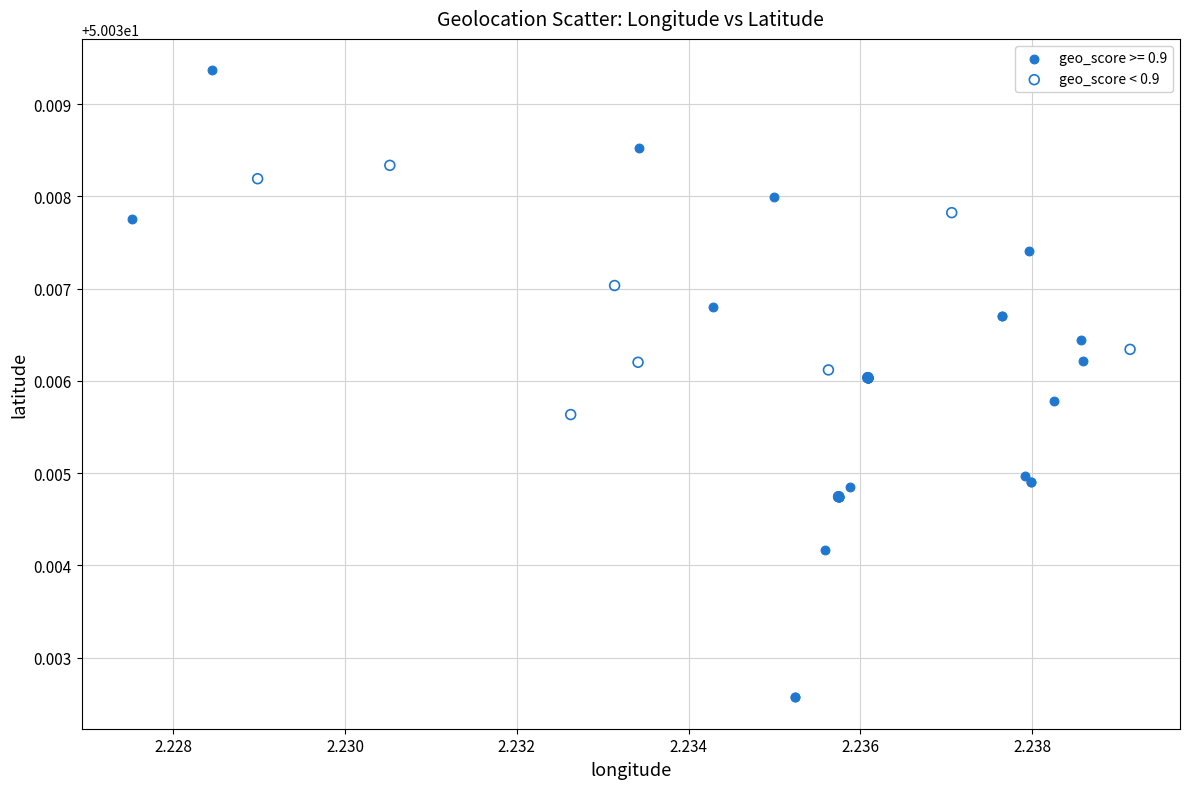

Which series contains the lowest Y value?

geo_score >= 0.9